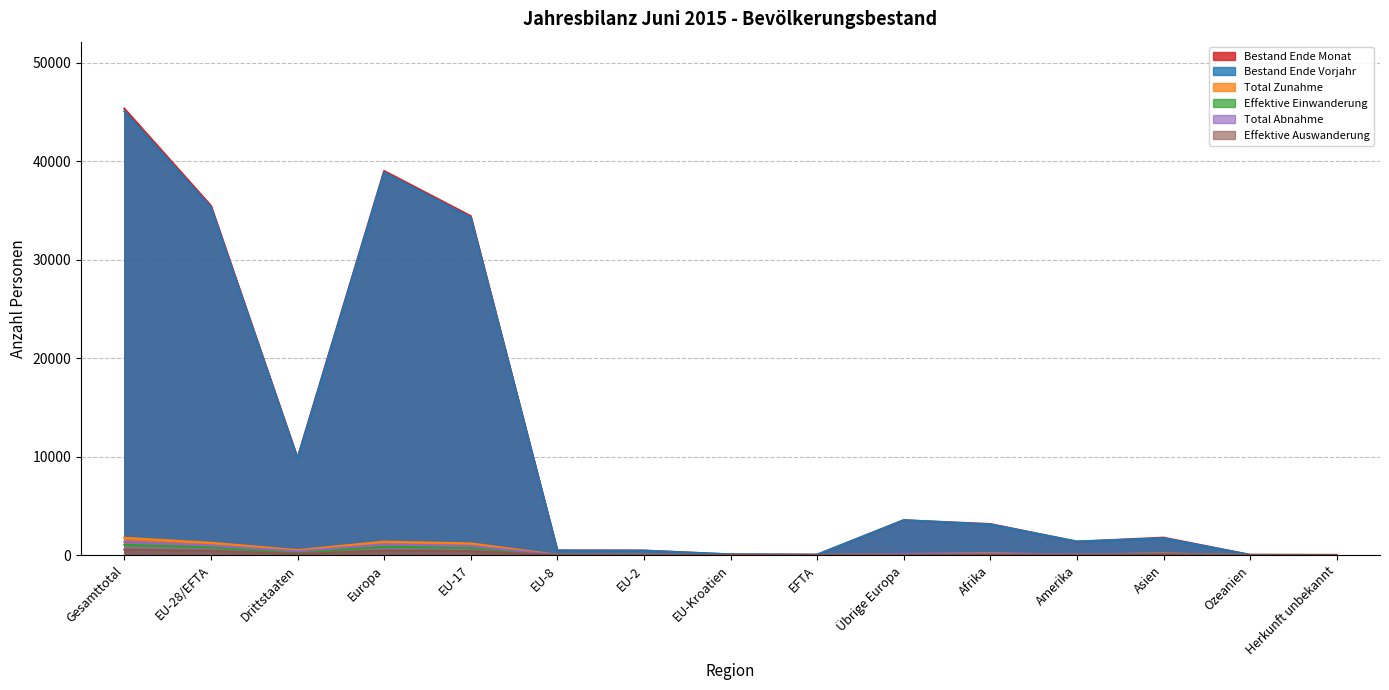

True or false: Effektive Einwanderung has more than 0 points higher than both neighbors.

True